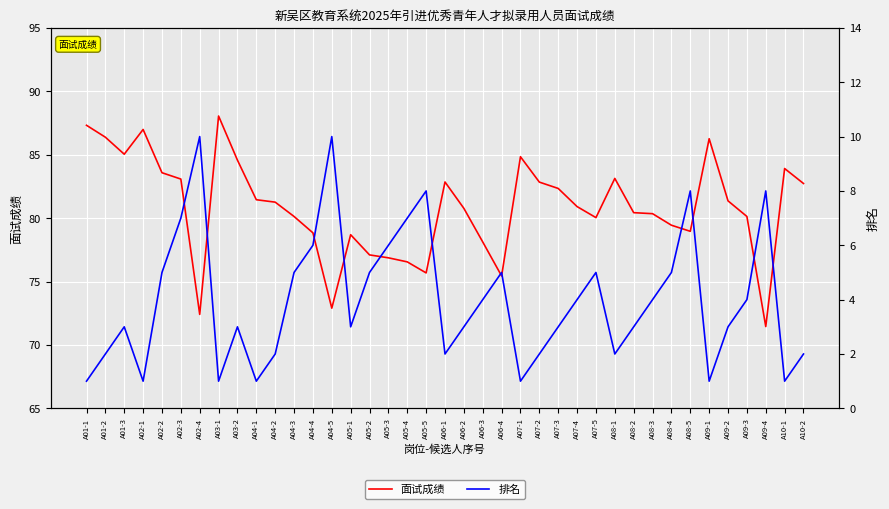

True or false: 面试成绩 and 排名 cross at least once.

False